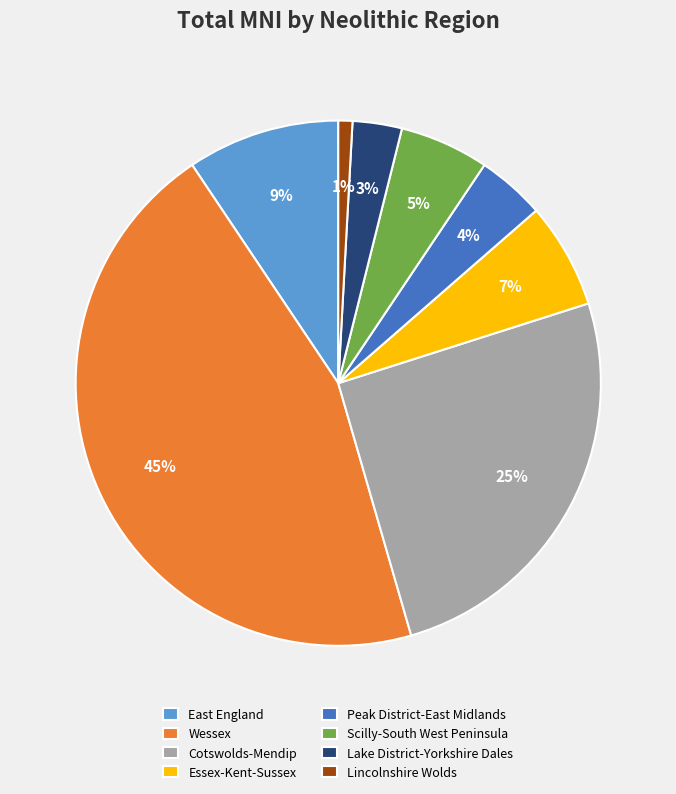

What is the smallest slice in the pie chart?

Lincolnshire Wolds